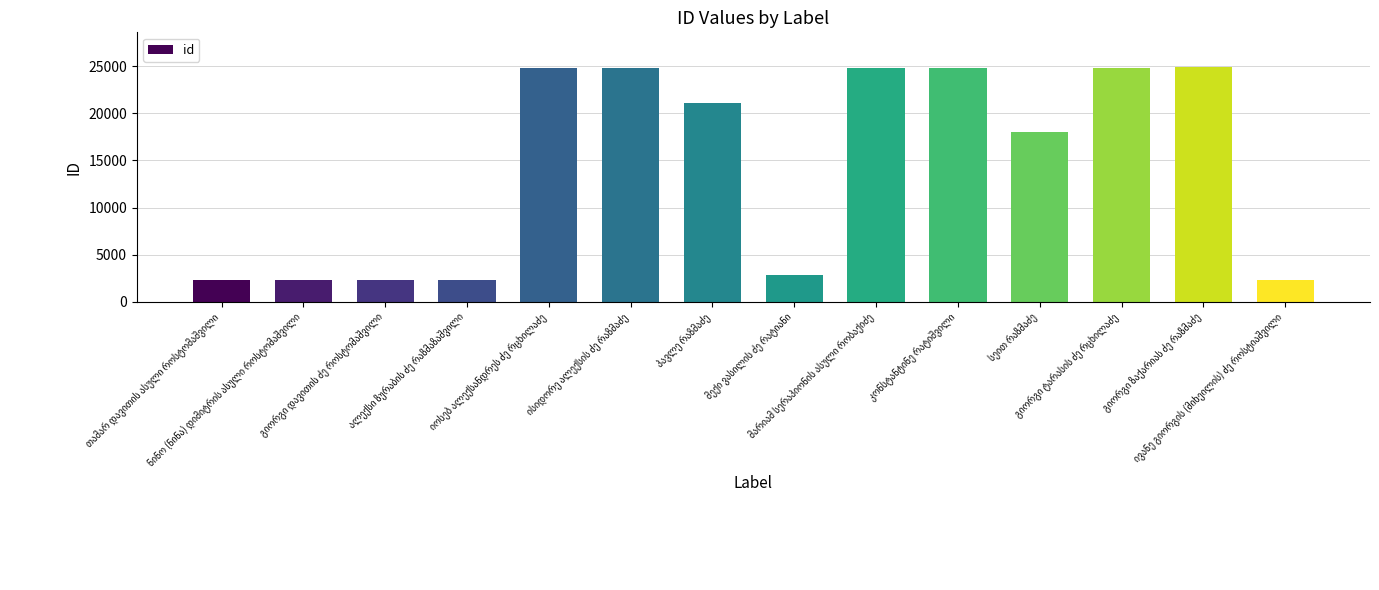

What is the maximum value shown in the chart?

24846